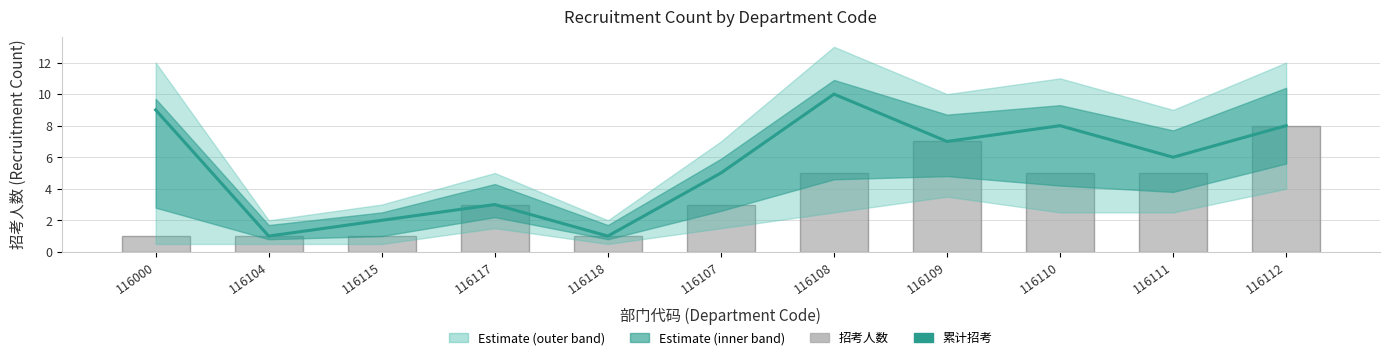

At how many categories does at least one series exceed 3?

7